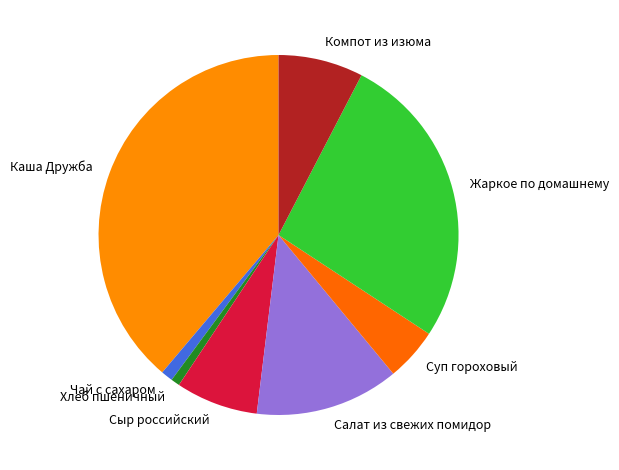

Do Жаркое по домашнему and Каша Дружба together represent more than half of the pie?

Yes